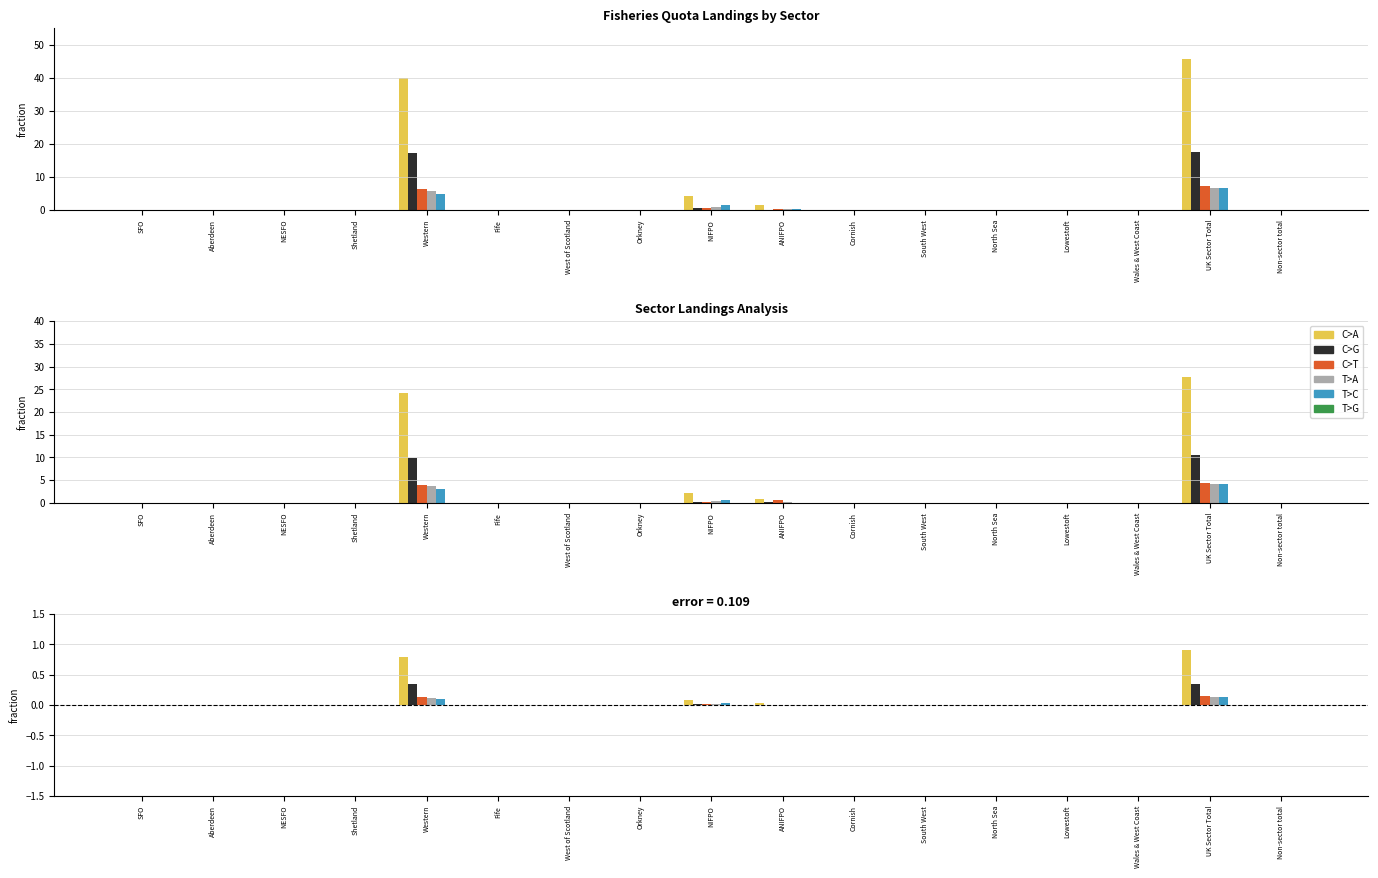

What is the approximate value of T>A at UK Sector Total?

0.1